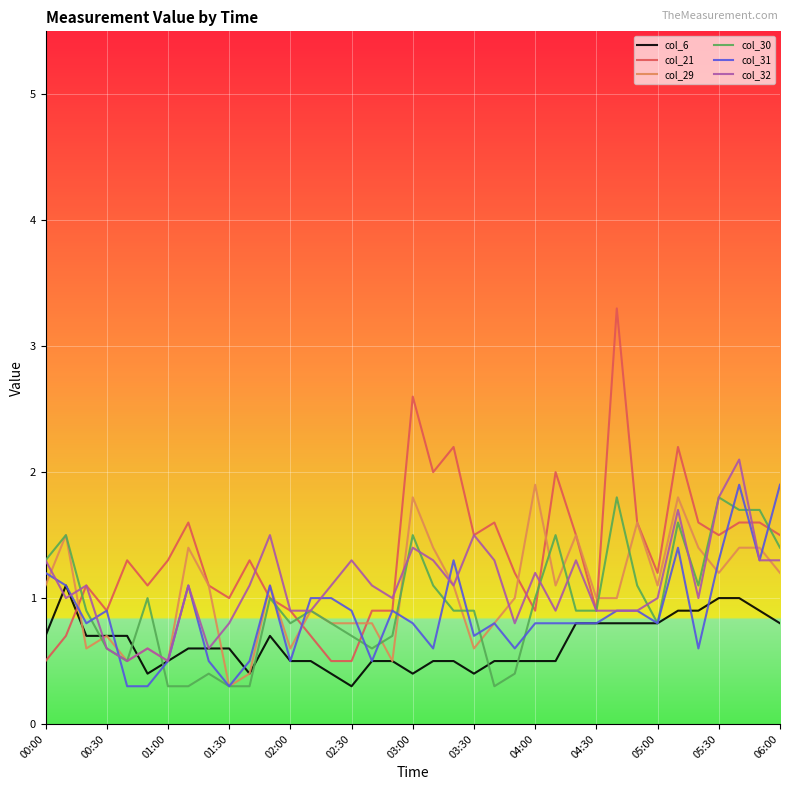

Which series has the largest total across all categories?

col_21